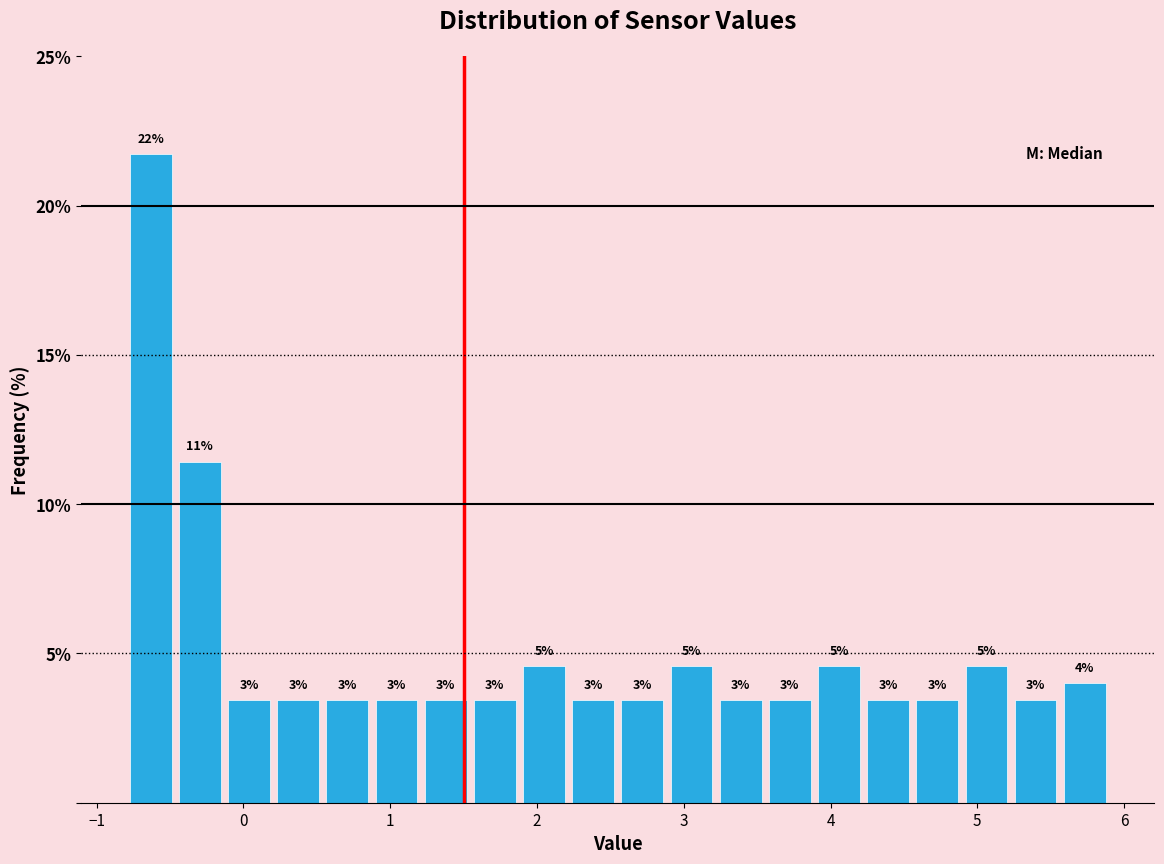

Around what value on the x-axis is the tallest bar? Give the approximate position of its centre, as read against the axis.

-0.6